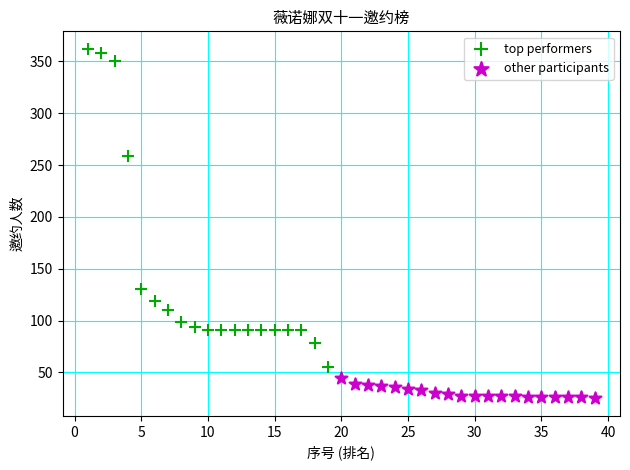

Which series has the widest spread of Y values?

top performers